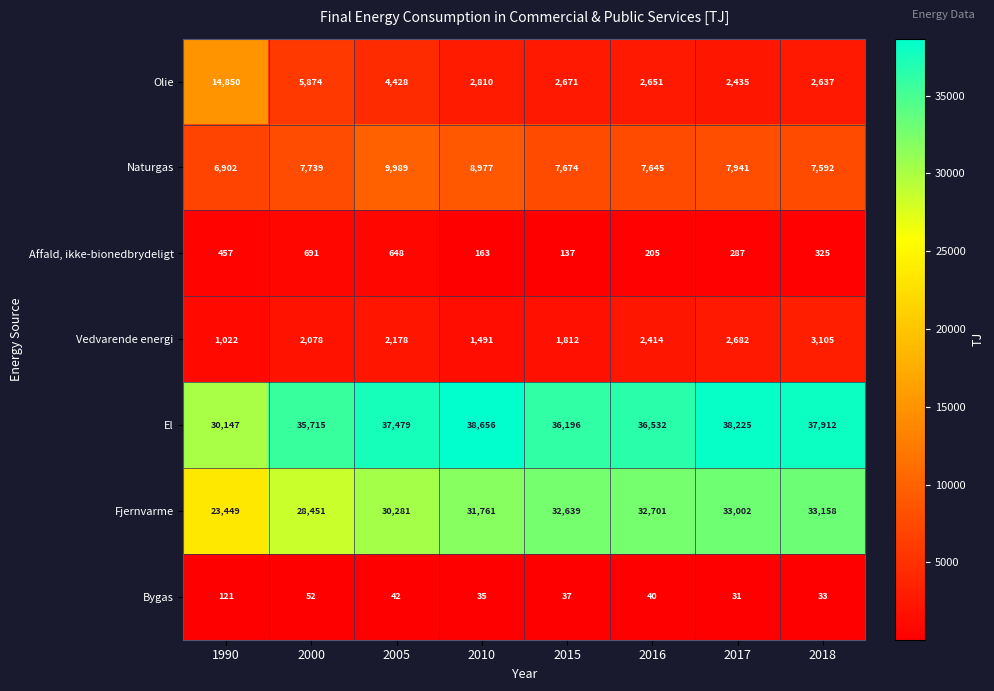

What is the difference between the highest and lowest values at 2018?

37879